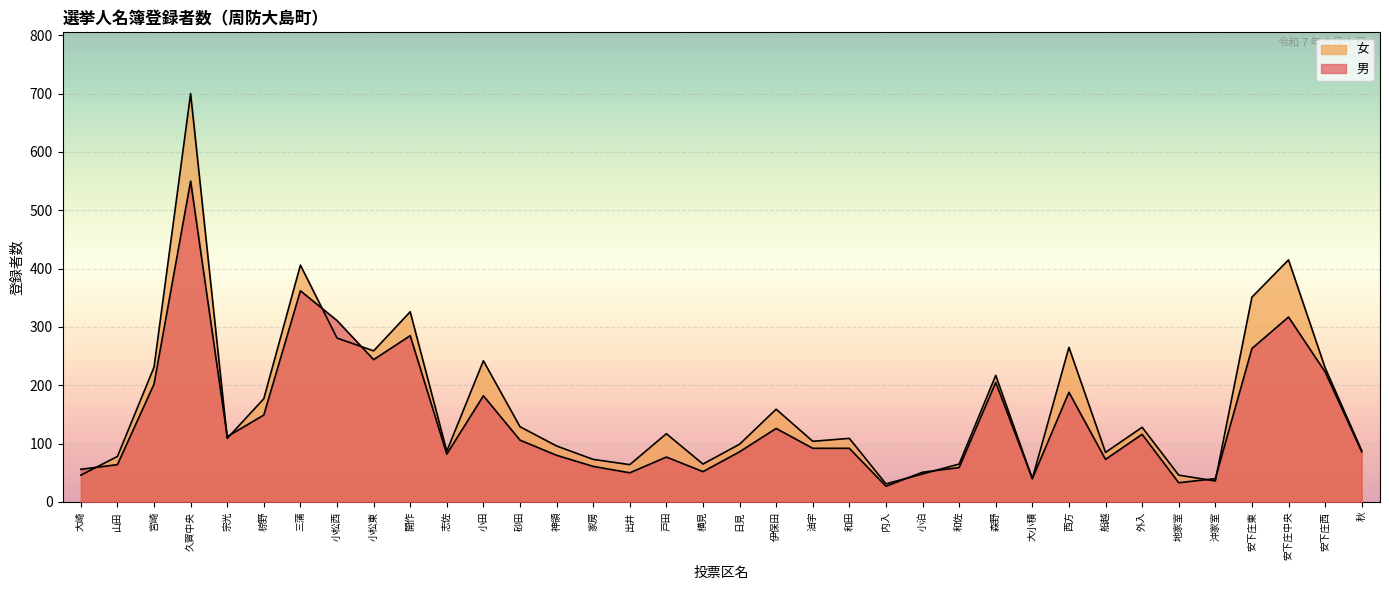

True or false: 女 and 男 cross at least once.

True